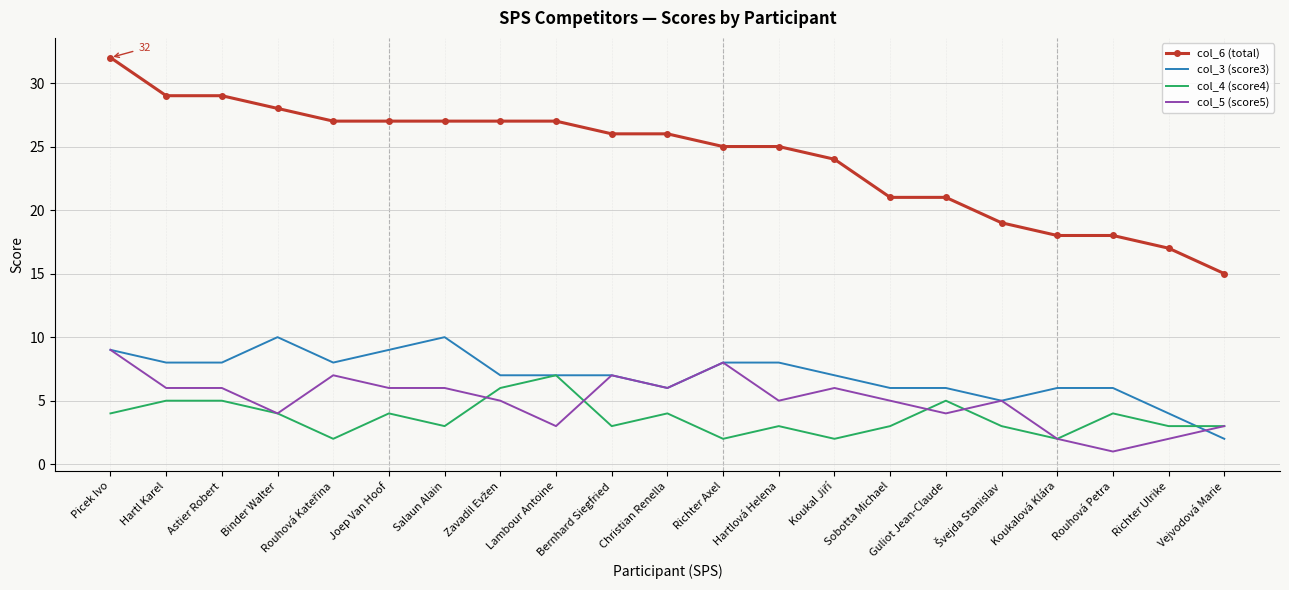

The value of col_3 (score3) at Joep Van Hoof is 9. True or false?

True